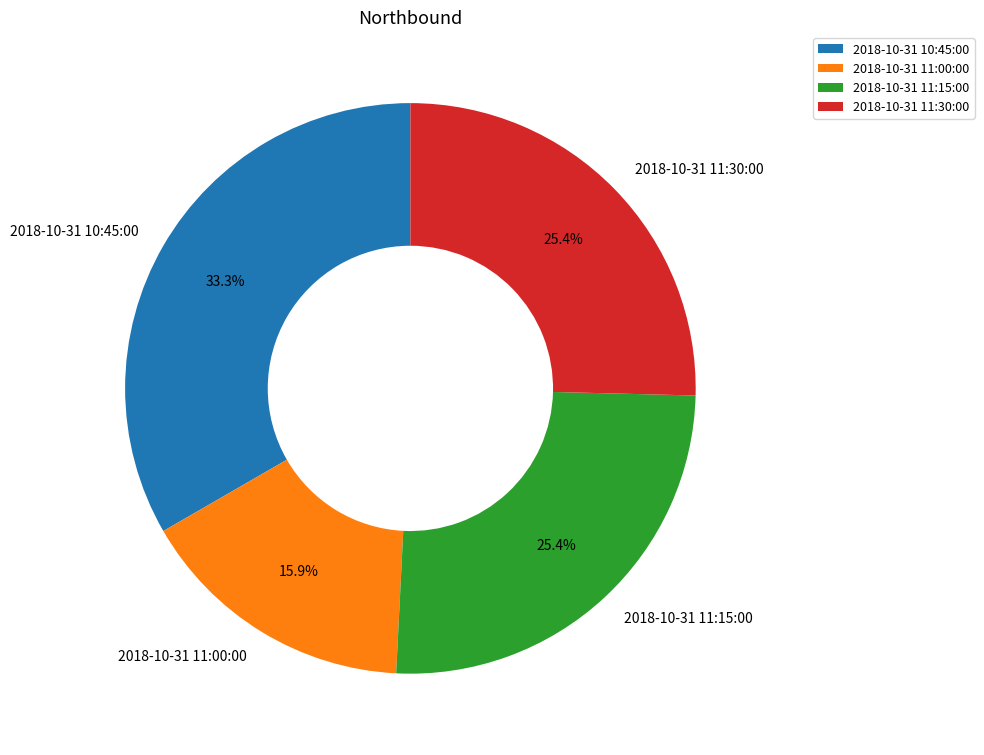

How many slices are in this pie chart?

4